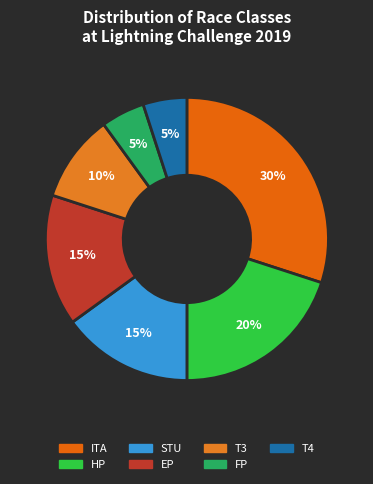

Is T3 the majority of the pie?

No